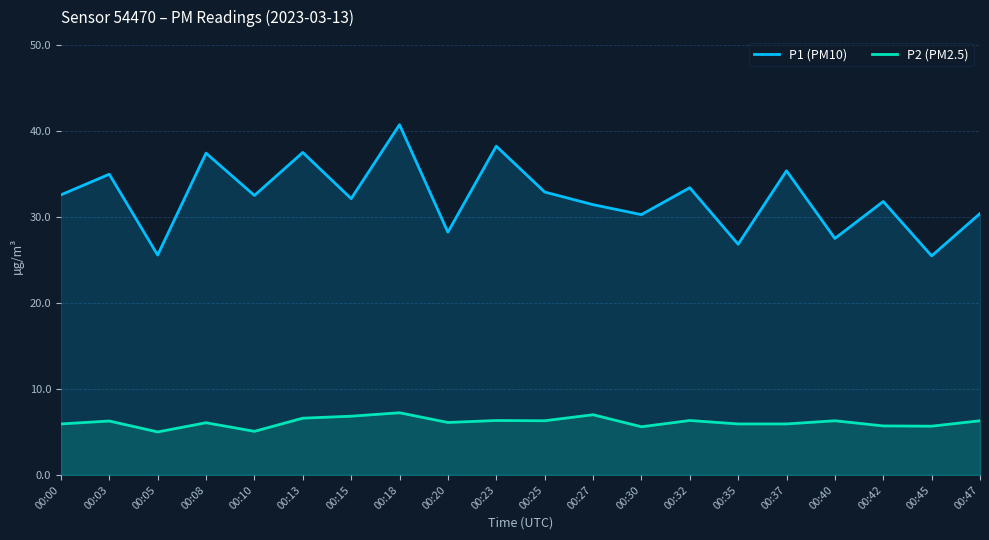

Which series changed the most between 00:08 and 00:45?

P1 (PM10)